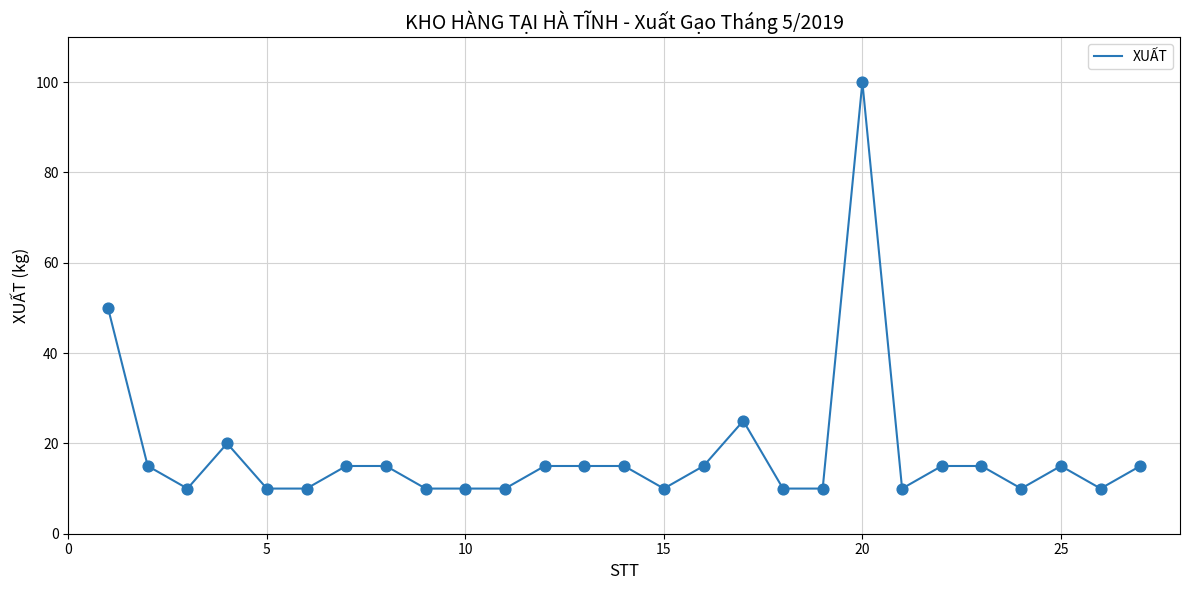

What is the smallest value displayed?

10